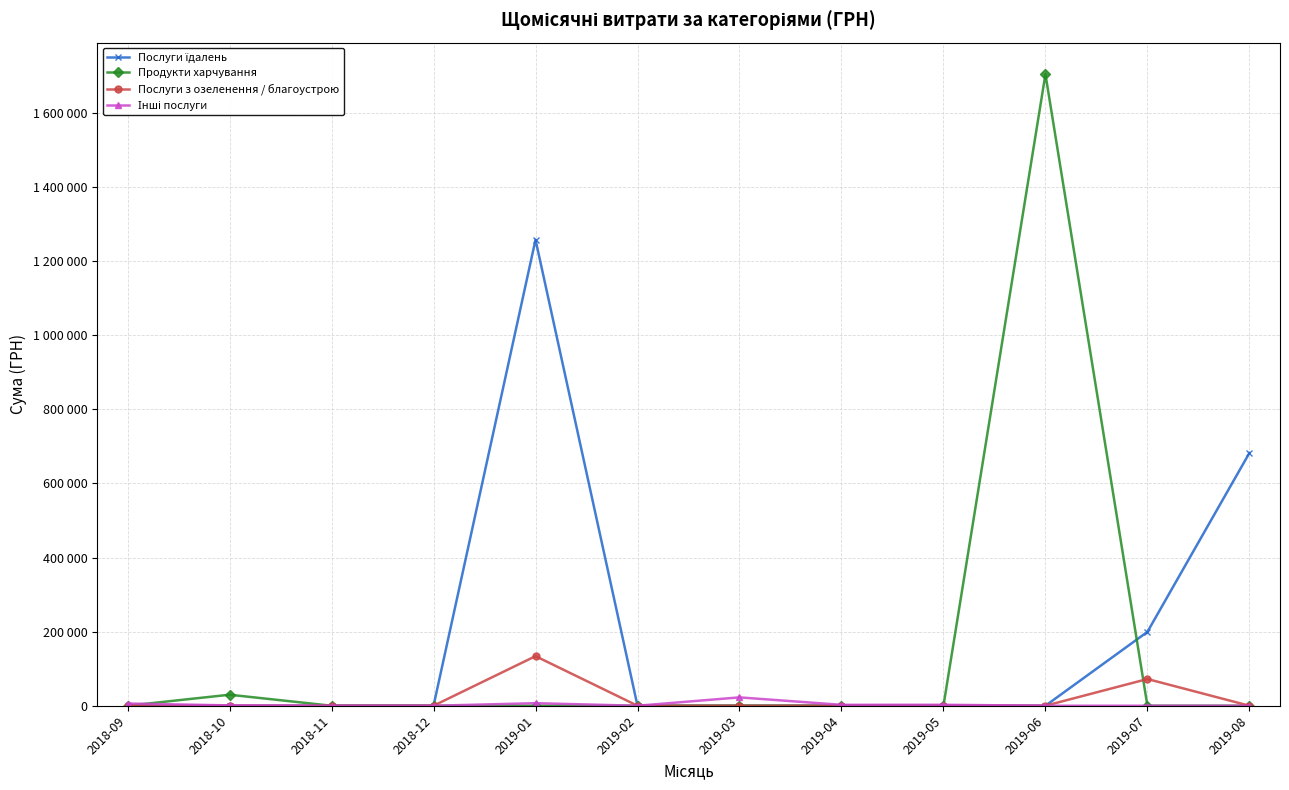

At which category does the chart reach its peak across all series?

2019-06